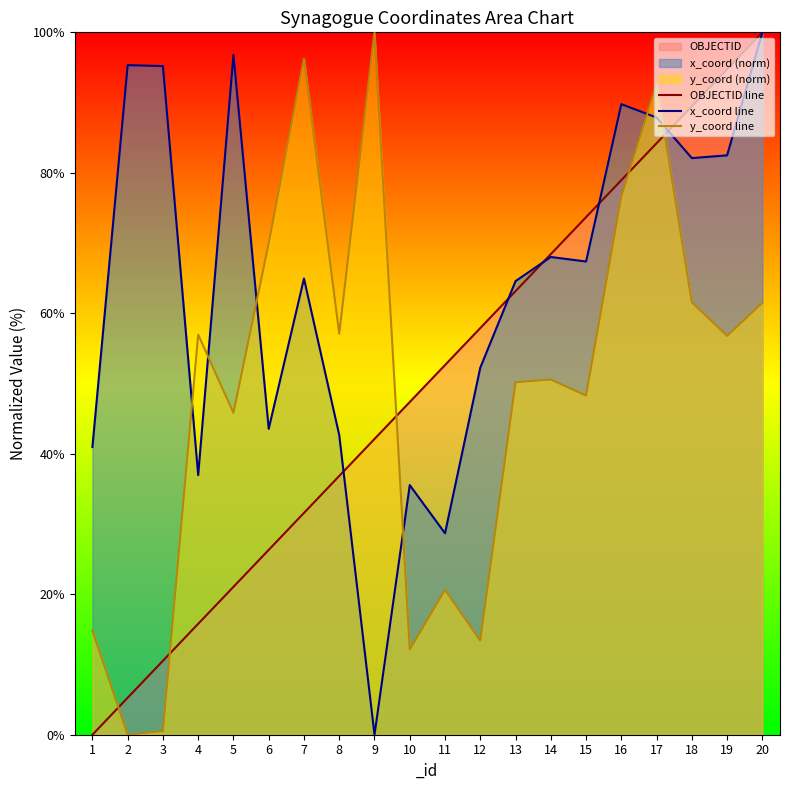

Does the chart display data point markers on the line(s)?

No